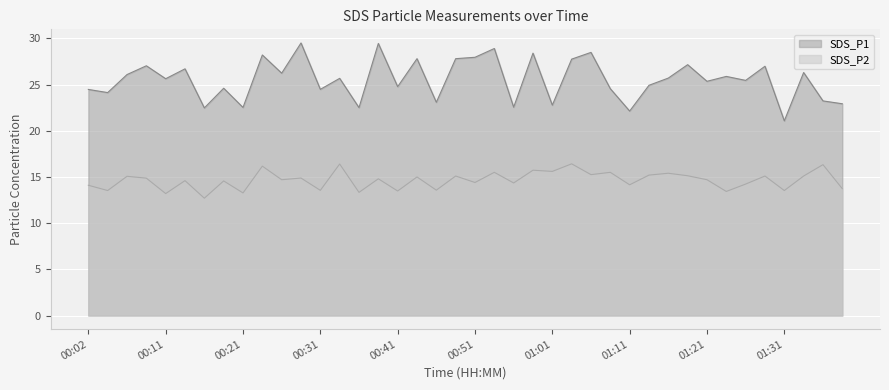

Which has a higher value, 00:02 or 01:31?

00:02